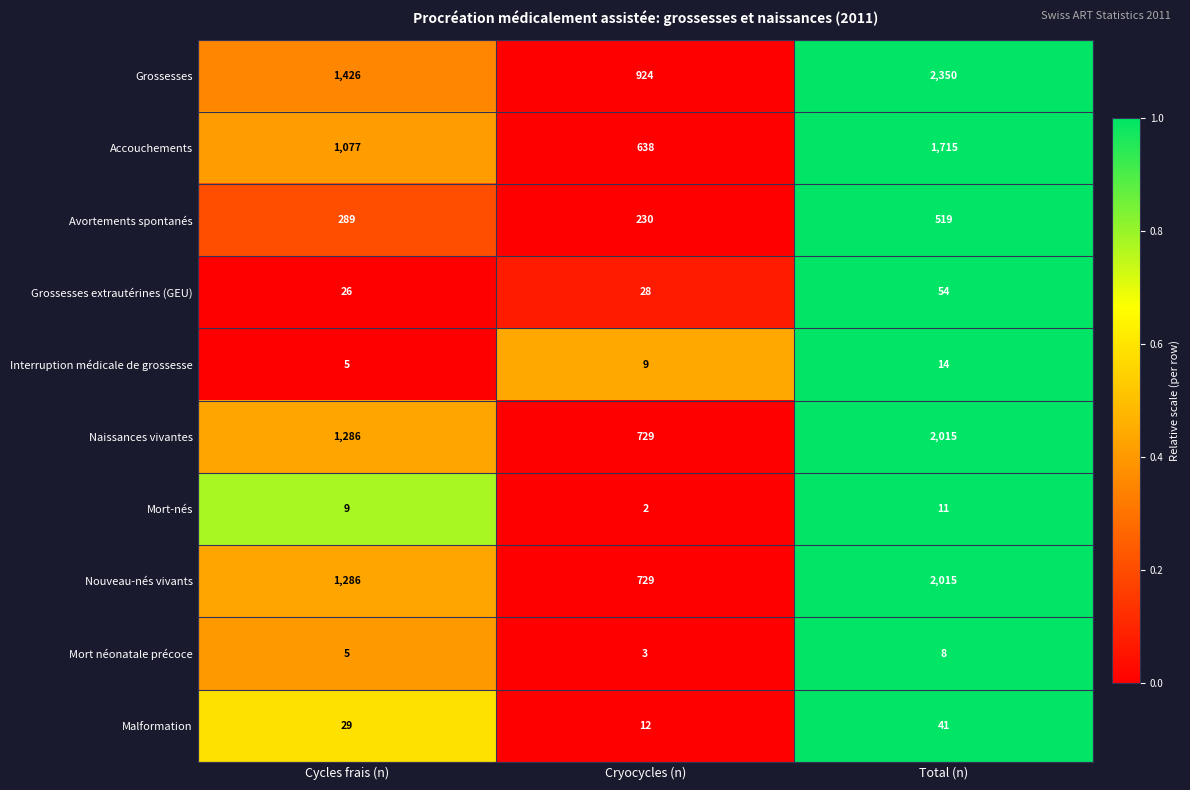

How many distinct data groups are displayed?

10